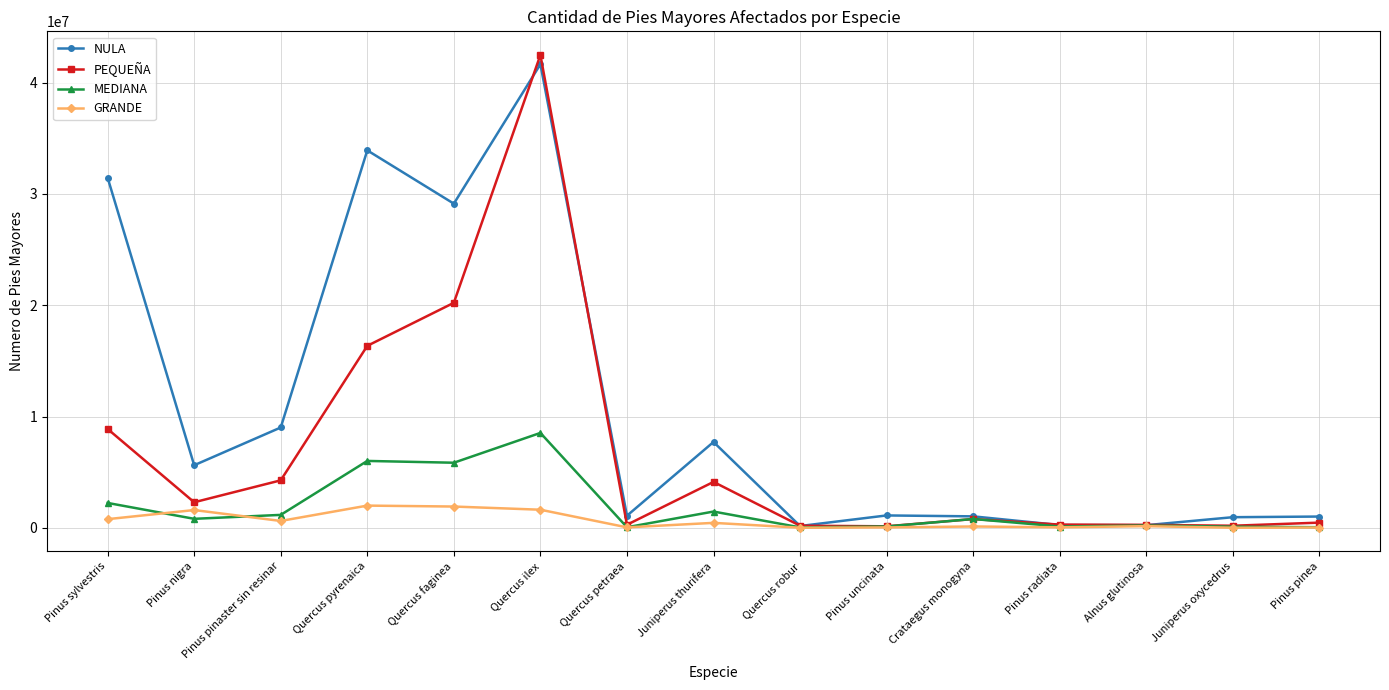

What position from the left is Pinus nigra?

2